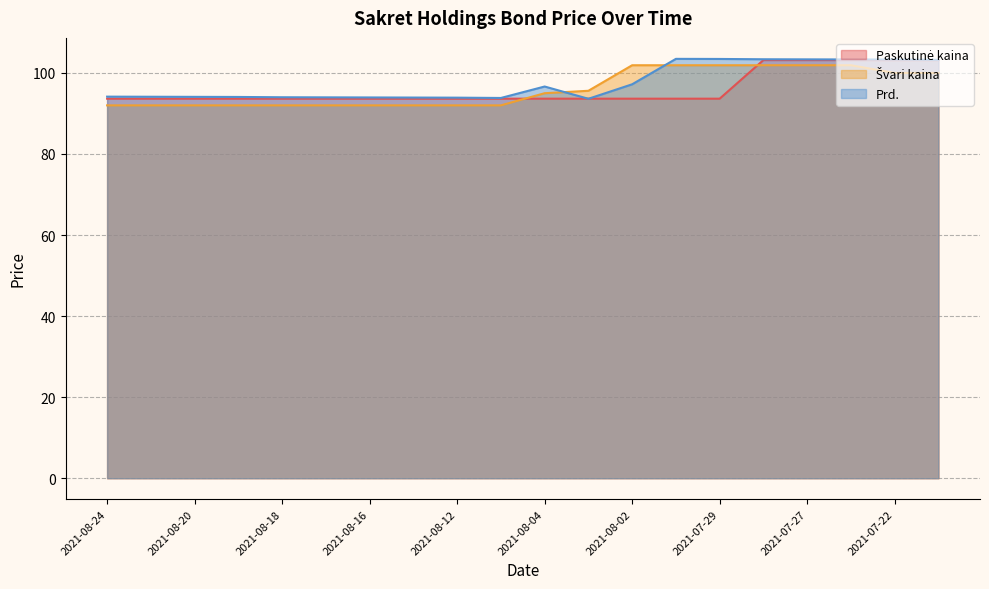

What is the label of the 16th point from the left?

2021-07-28